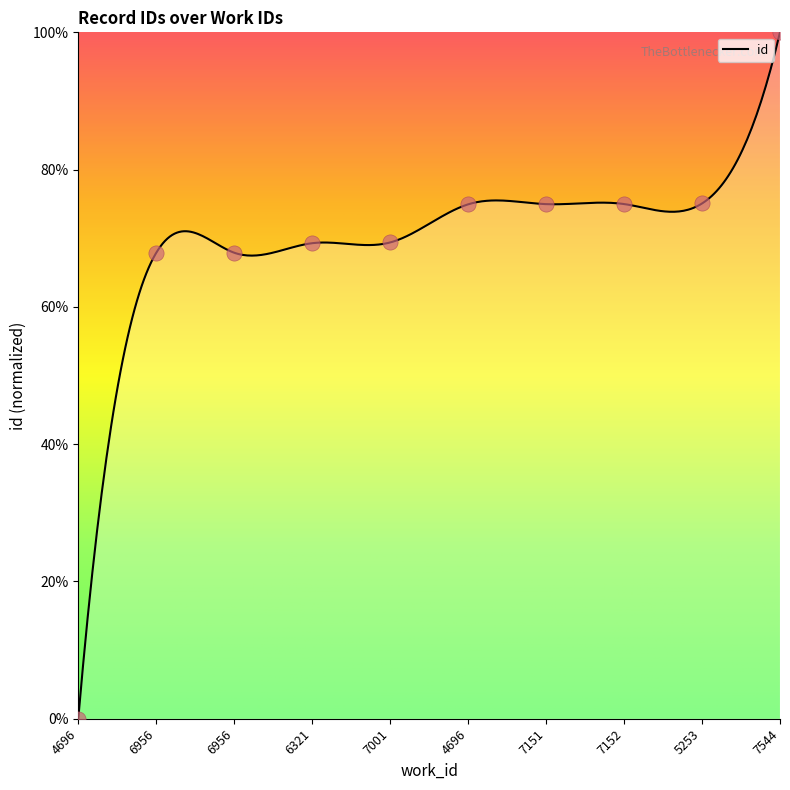

What is the change in value from 6956 to 7001?

+1.5